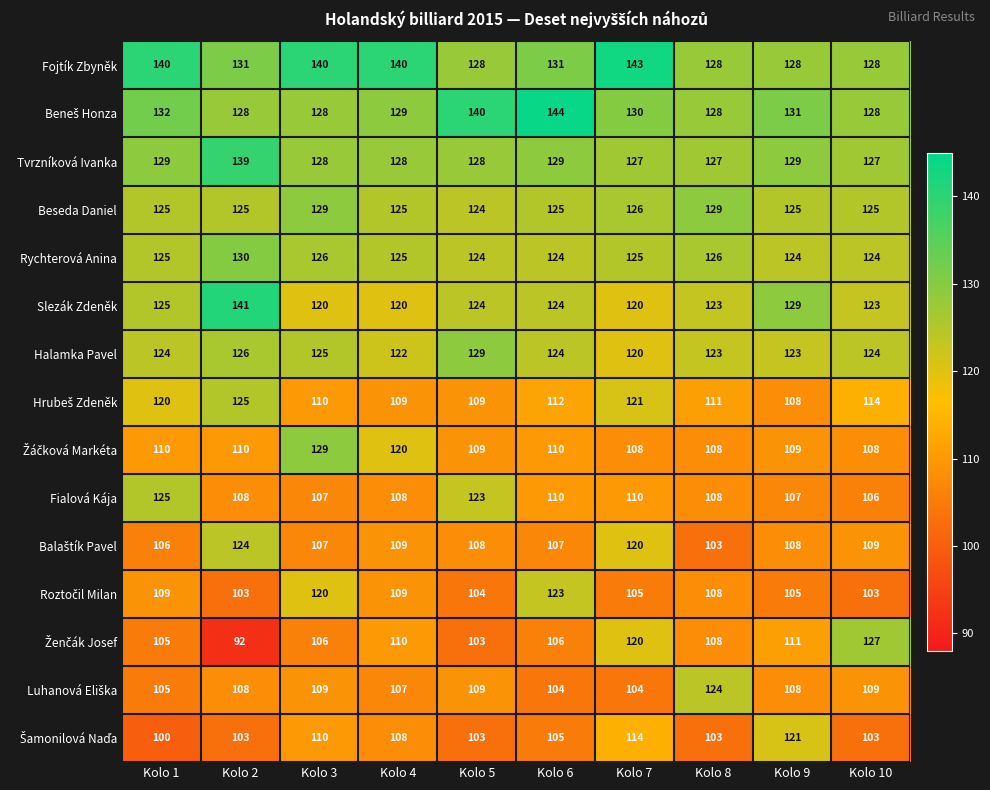

What is the total value across all series at Kolo 4?

1769